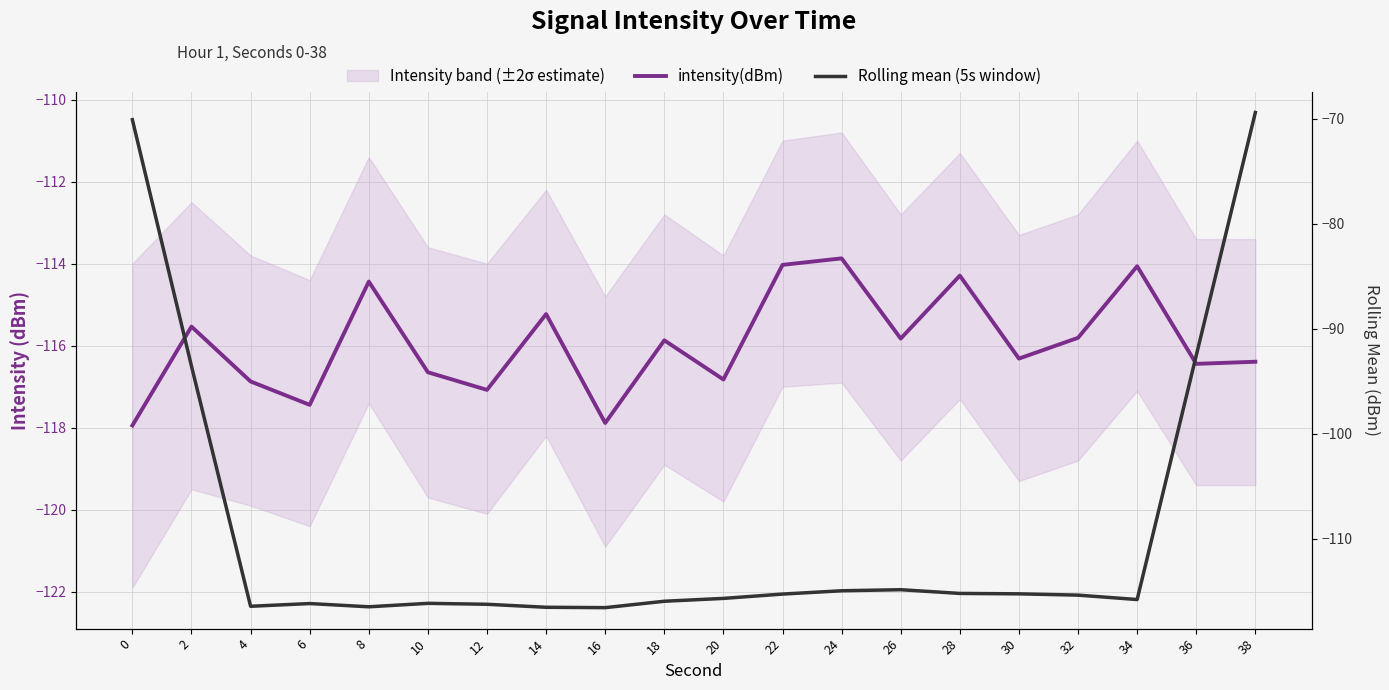

Rank the series by their maximum value, from lowest to highest.

intensity(dBm), Rolling mean (5s window)